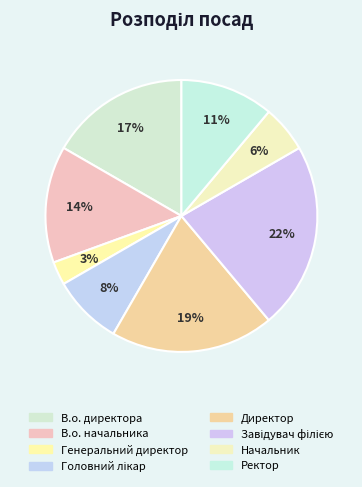

Rank the categories by value from lowest to highest.

Генеральний директор, Начальник, Головний лікар, Ректор, В.о. начальника, В.о. директора, Директор, Завідувач філією